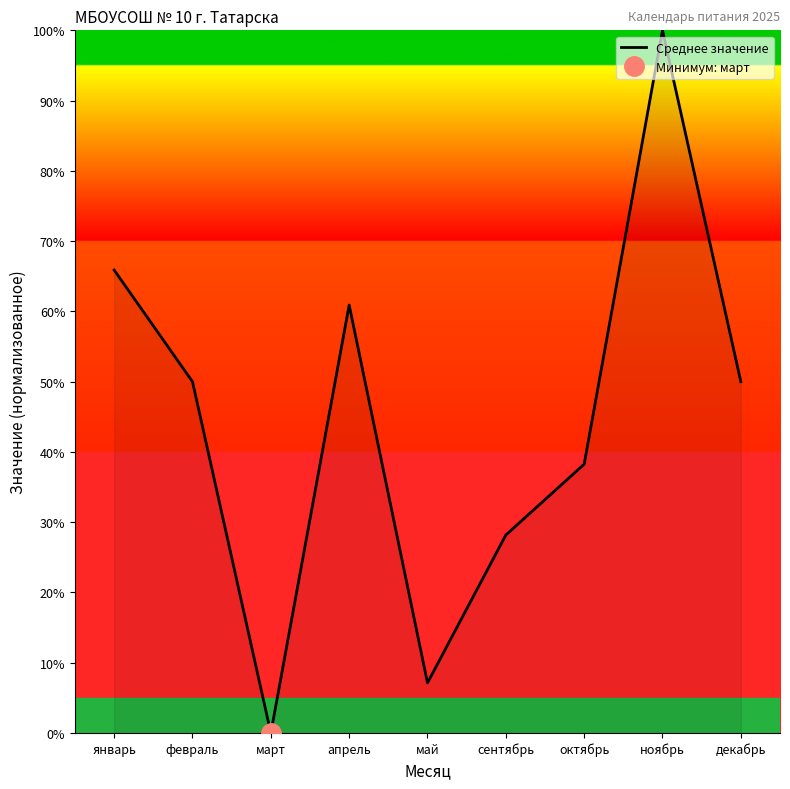

Which category has the lowest value across all series?

март